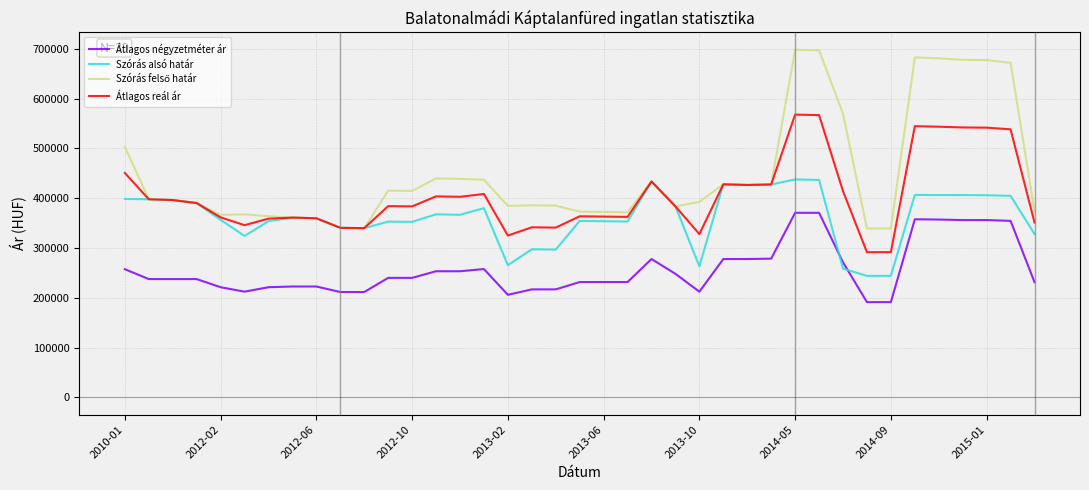

True or false: Átlagos reál ár and Átlagos négyzetméter ár intersect in this chart.

False